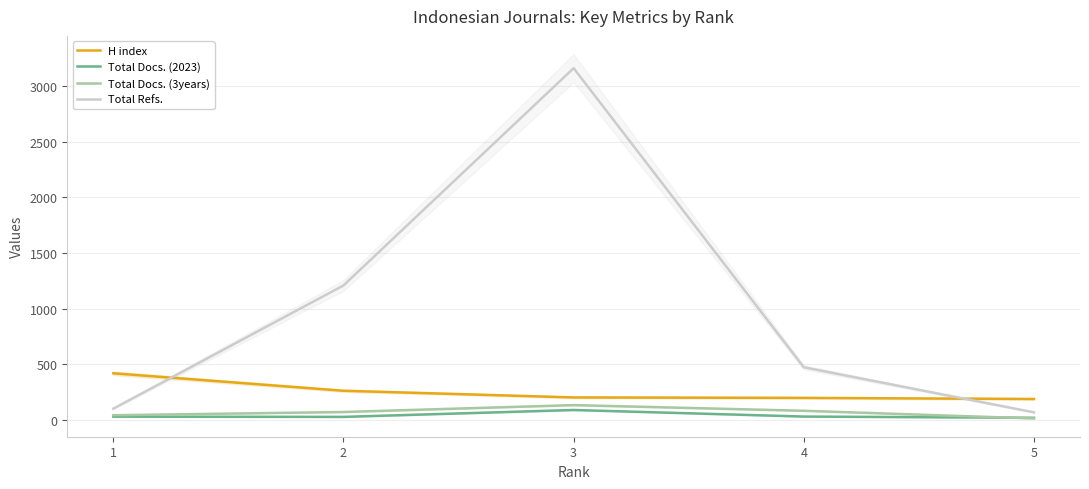

True or false: Total Docs. (3years) and H index cross at least once.

False